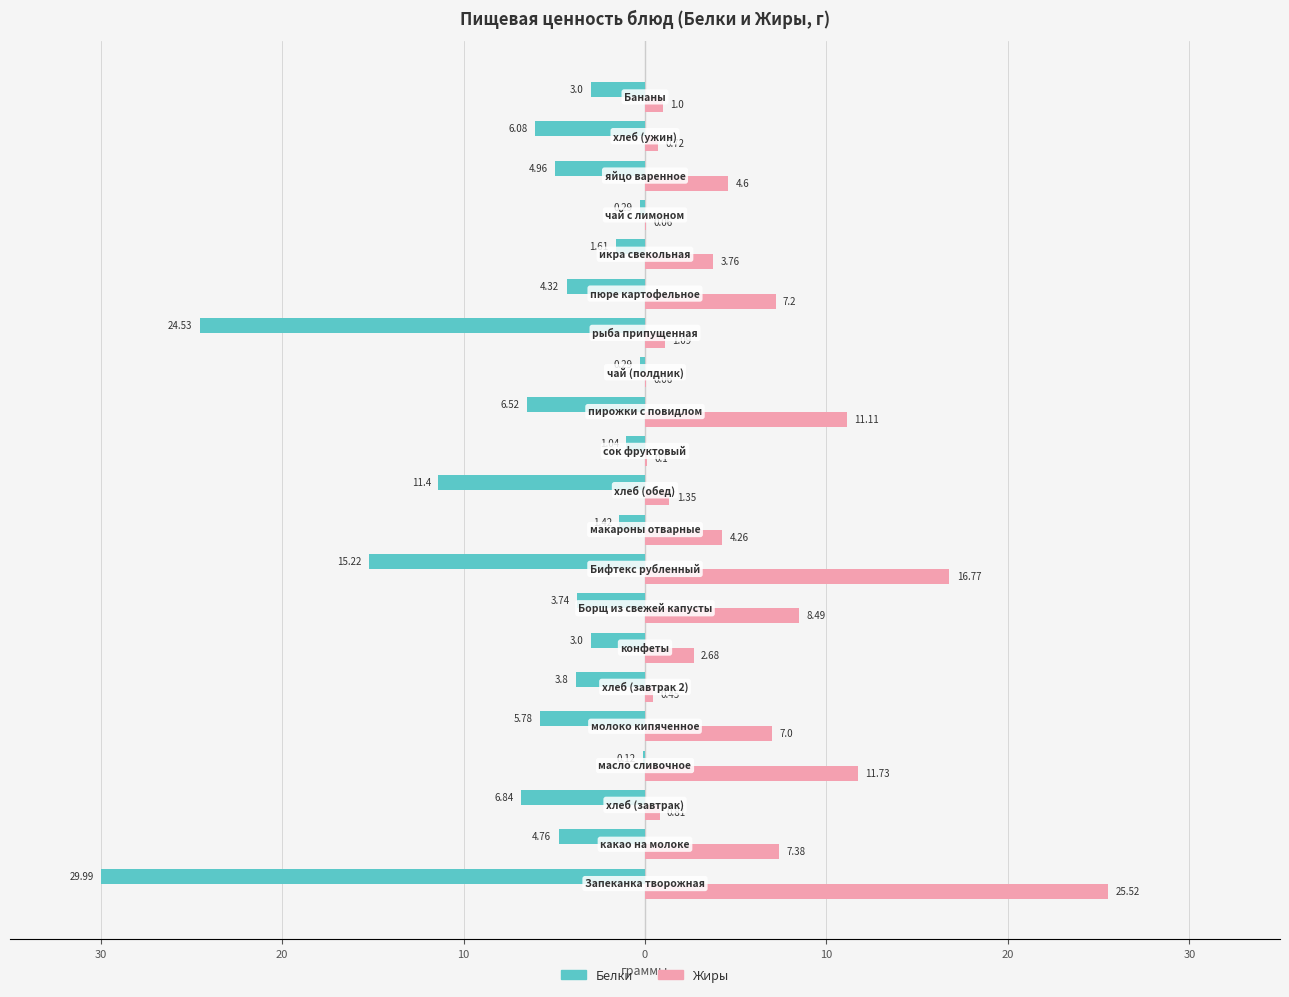

What are all the series names shown in the legend?

Белки, Жиры